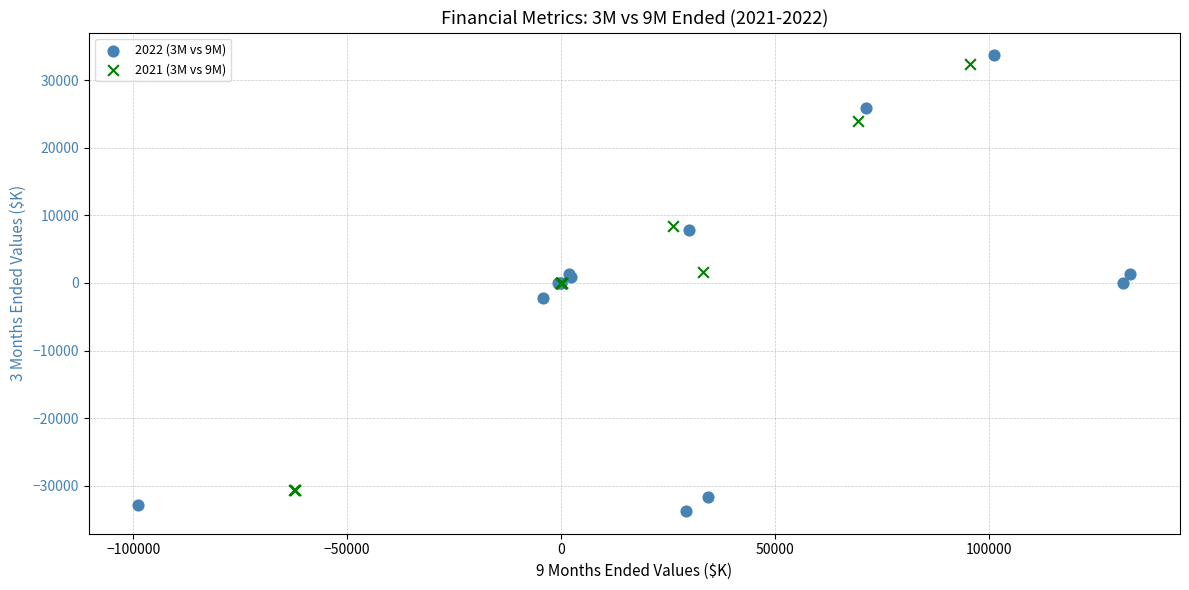

Which series reaches the minimum Y coordinate?

2022 (3M vs 9M)